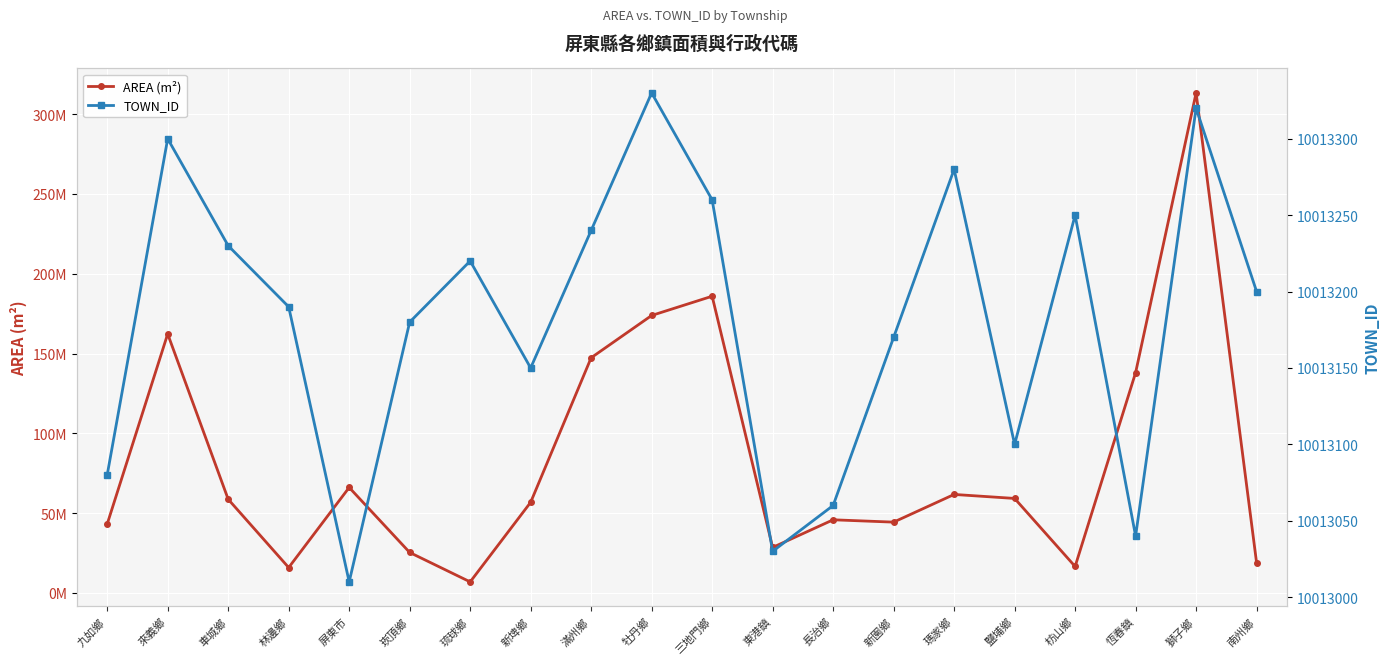

Which series changed the most between 琉球鄉 and 東港鎮?

AREA (m²)